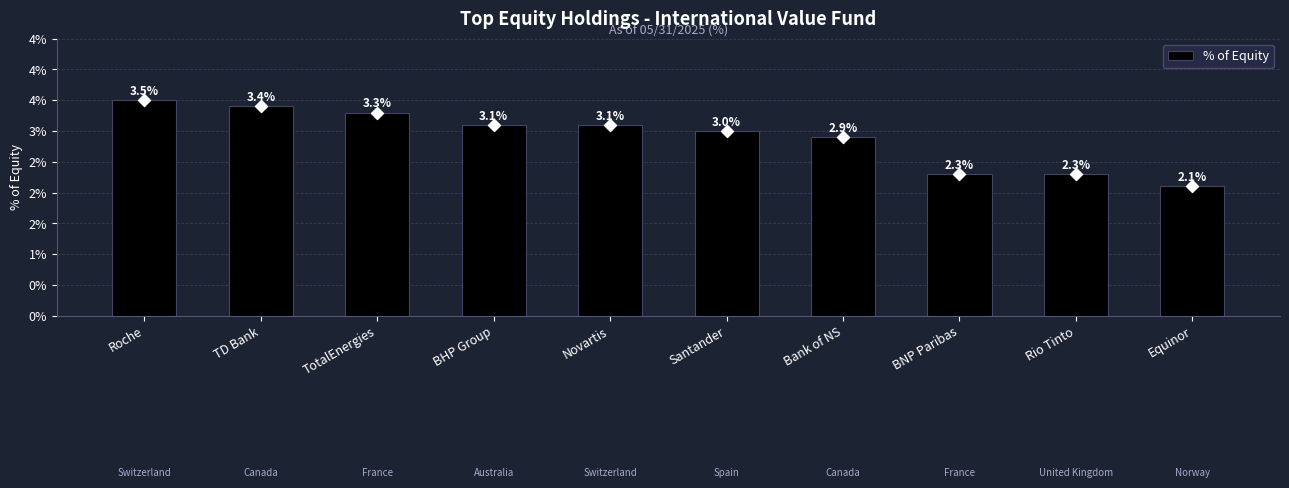

What is the change in value from Novartis to Rio Tinto?

-0.8